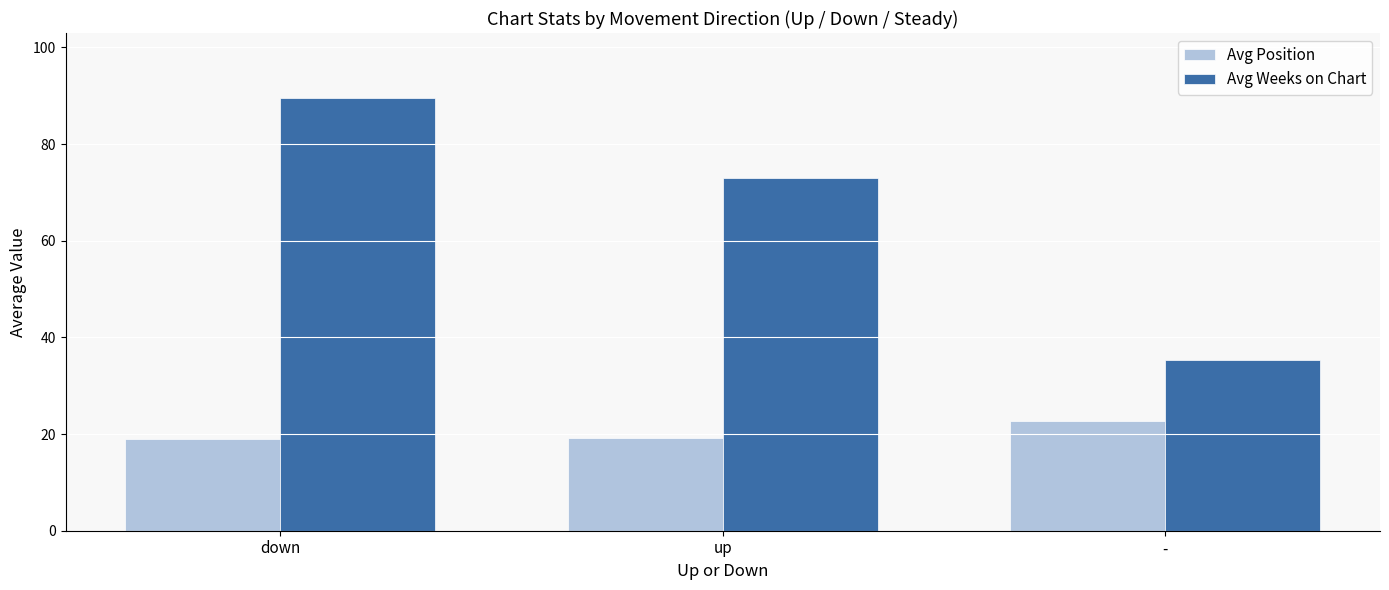

What is the maximum value shown in the chart?

89.5